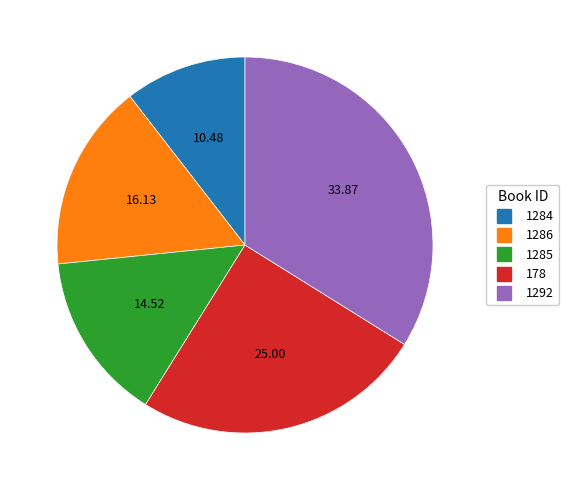

Count the number of slices in the pie.

5